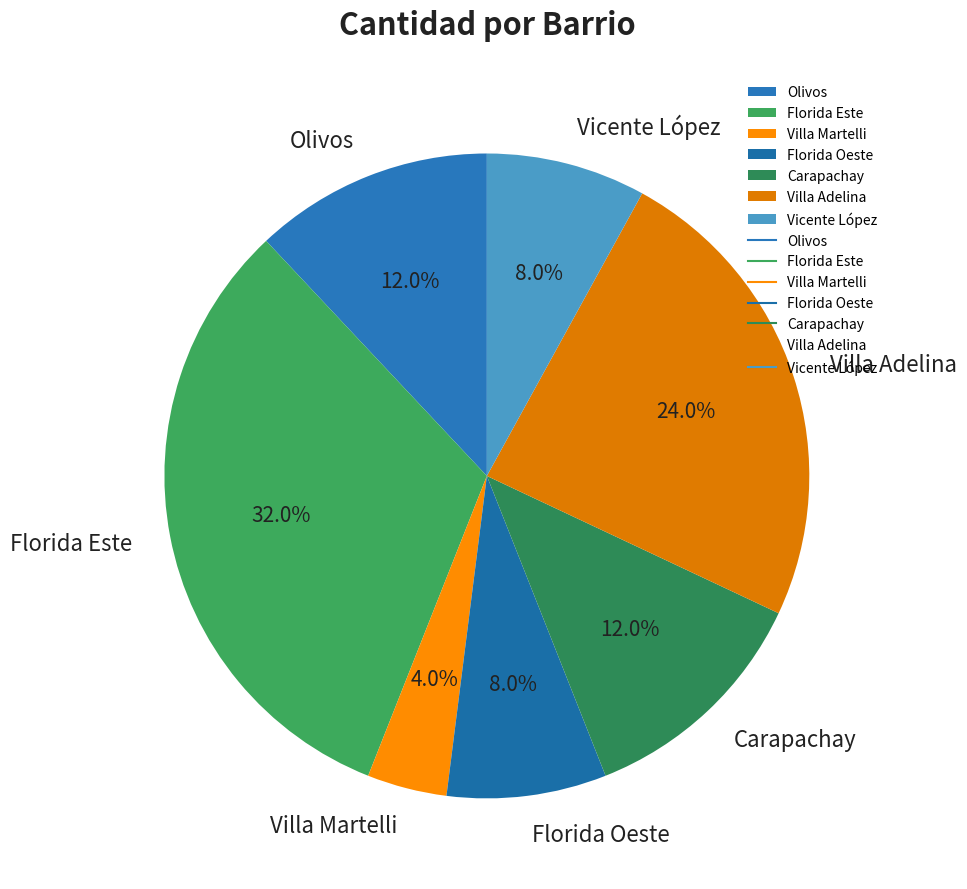

What is the largest slice in the pie chart?

Florida Este